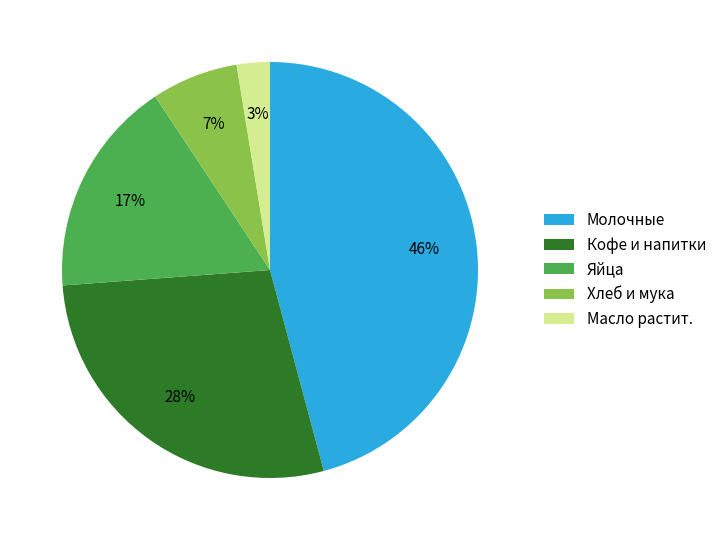

How many slices are in this pie chart?

5